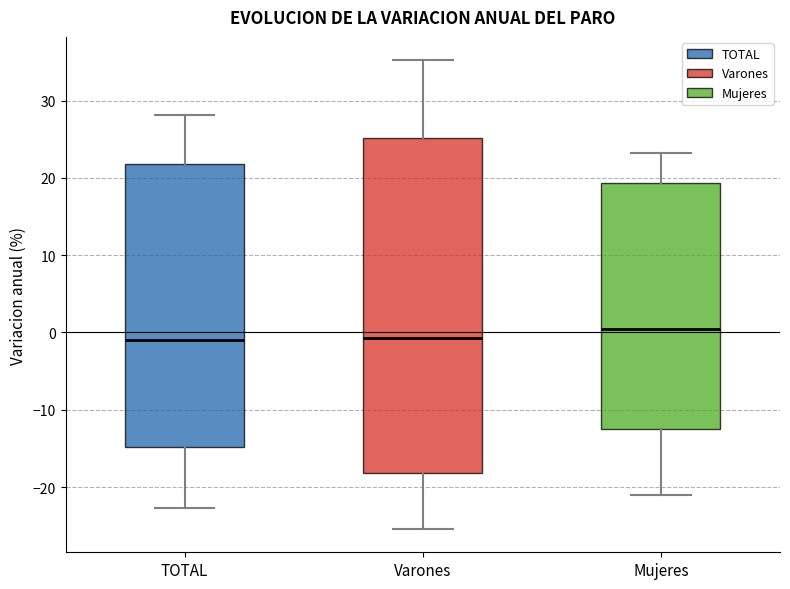

Which box is the tallest, from its lower edge to its upper edge?

Varones